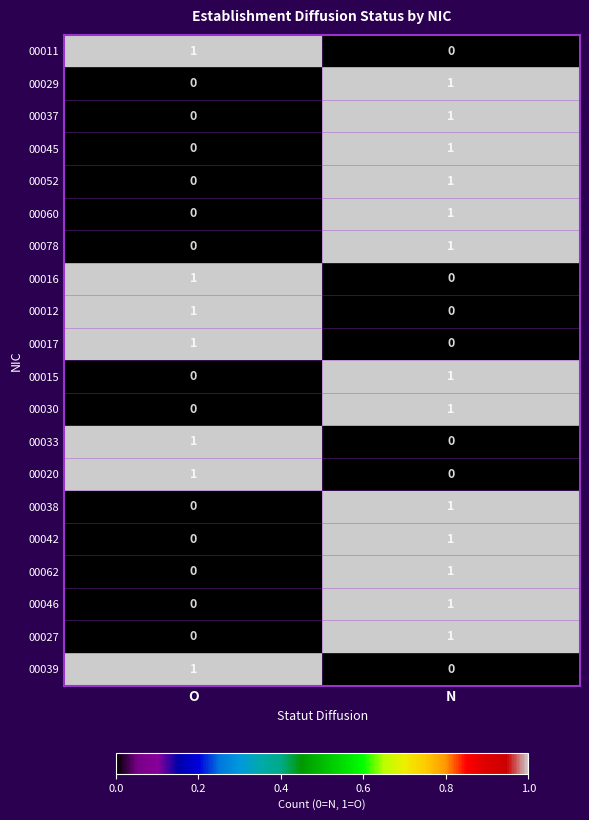

Which category has the lowest value in the 00039 series?

N